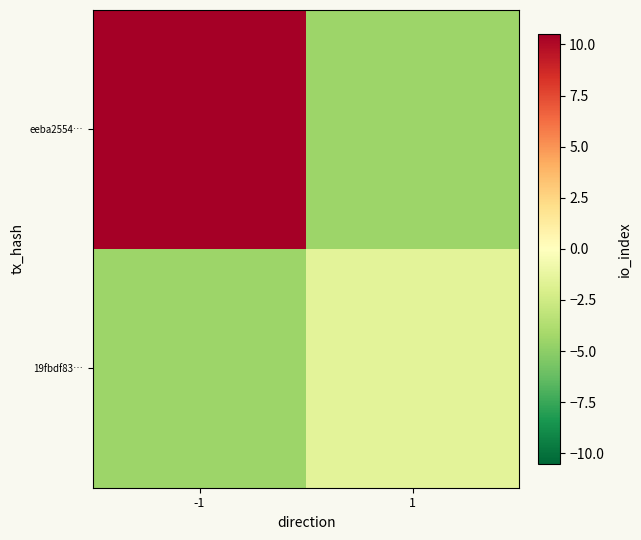

How many series are shown in this chart?

2